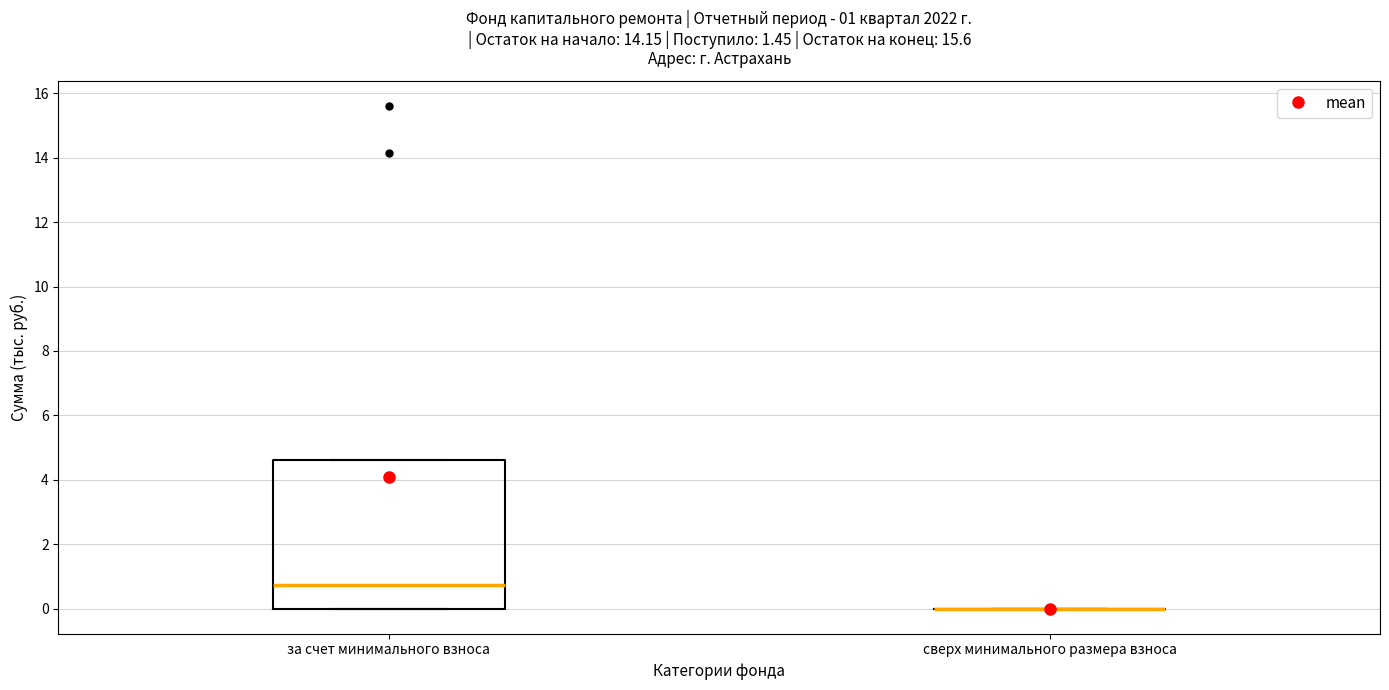

Which box is the tallest, from its lower edge to its upper edge?

за счет минимального взноса